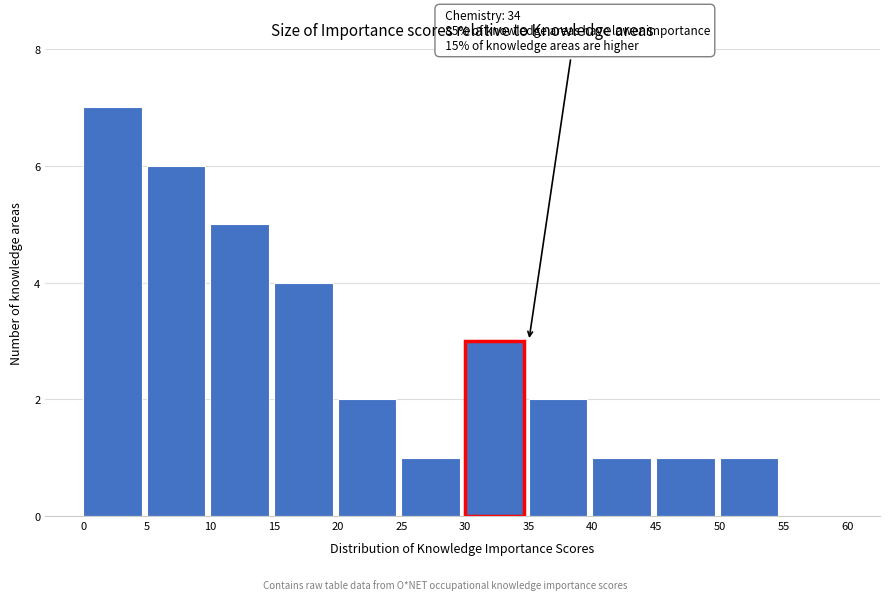

Which range on the x-axis has the tallest bar?

0 to 5